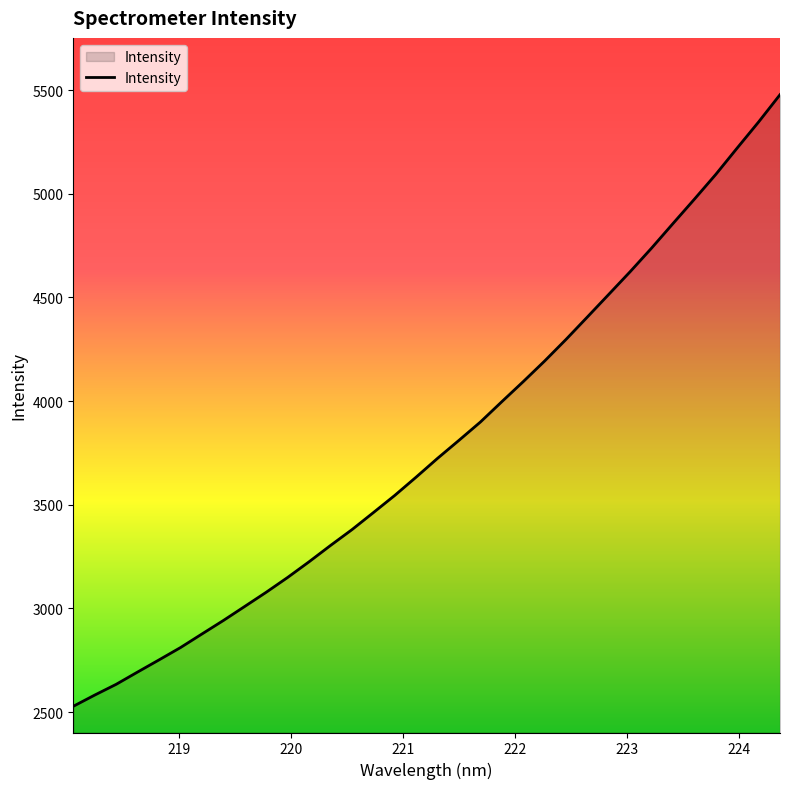

Does the chart display data point markers on the line(s)?

No